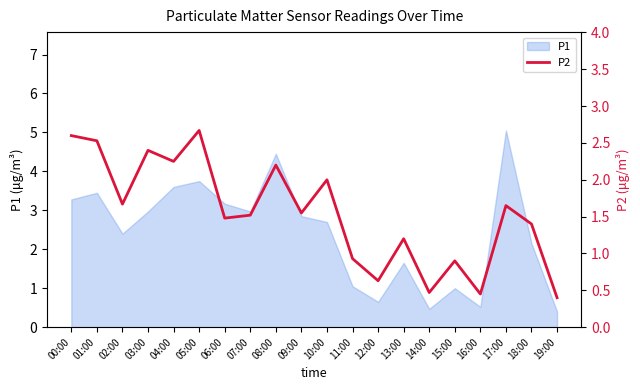

Reading left to right, extract all data points from this chart.

2.6	2.5	1.7	2.4	2.2	2.7	1.5	1.5	2.2	1.6	2.0	0.9	0.6	1.2	0.5	0.9	0.5	1.6	1.4	0.4